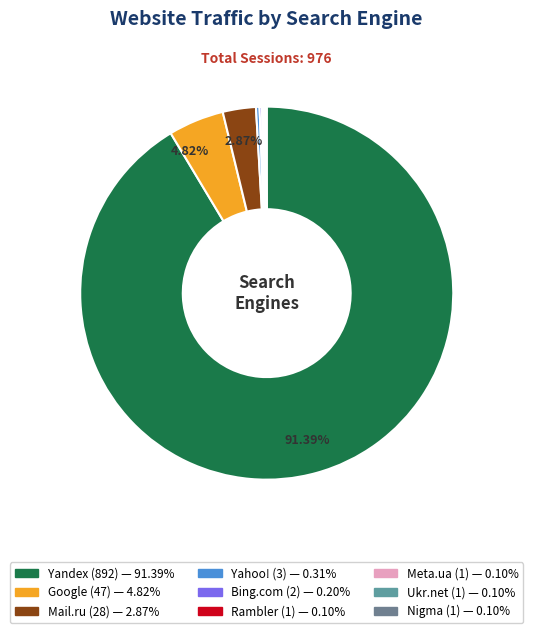

Which slice represents more than half of the pie?

Yandex